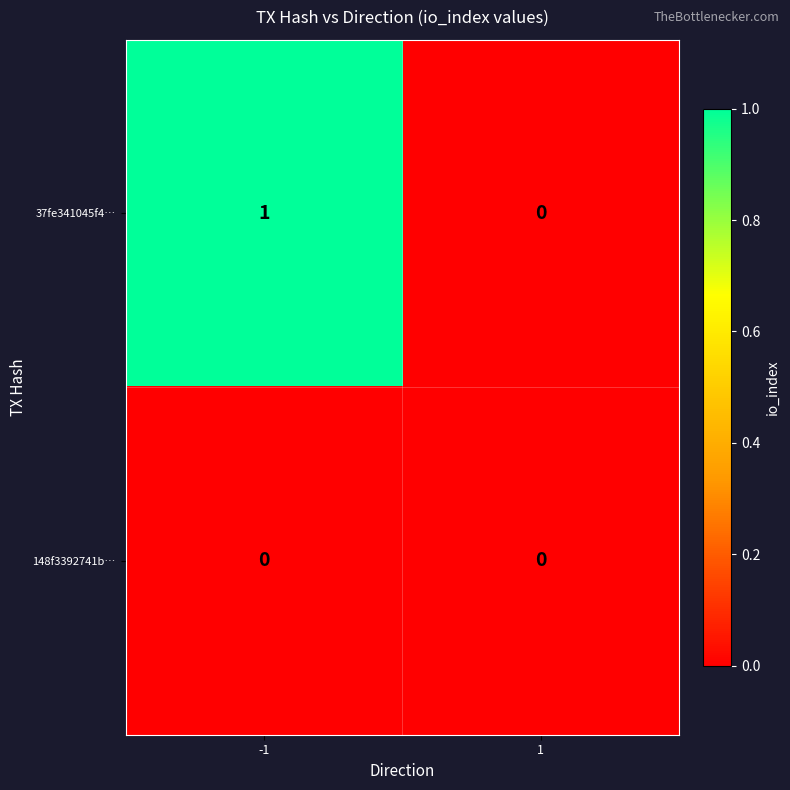

Reading left to right, what are all the values shown in this chart?

37fe341045f4…: 1	0
148f3392741b…: 0	0